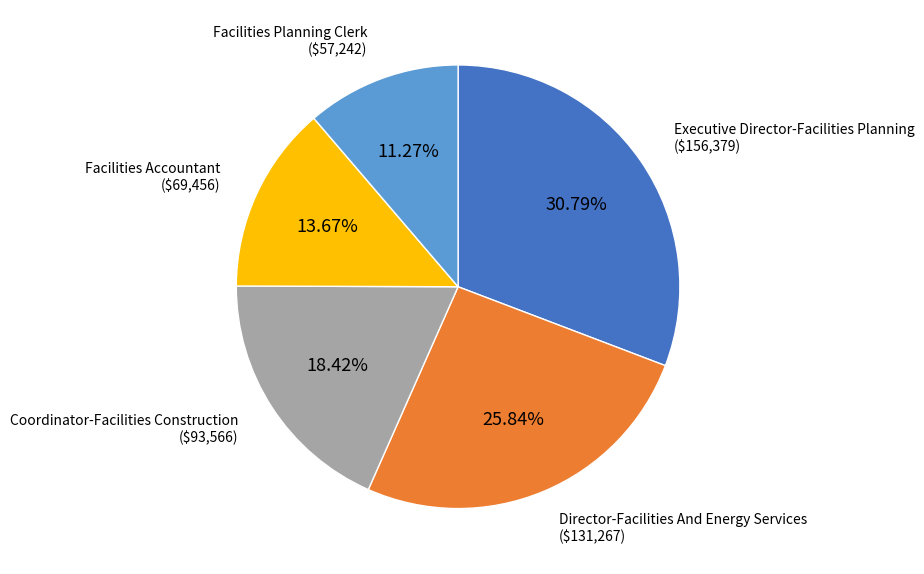

To the nearest percent, what percentage of the pie is Director-Facilities And Energy Services?

26%